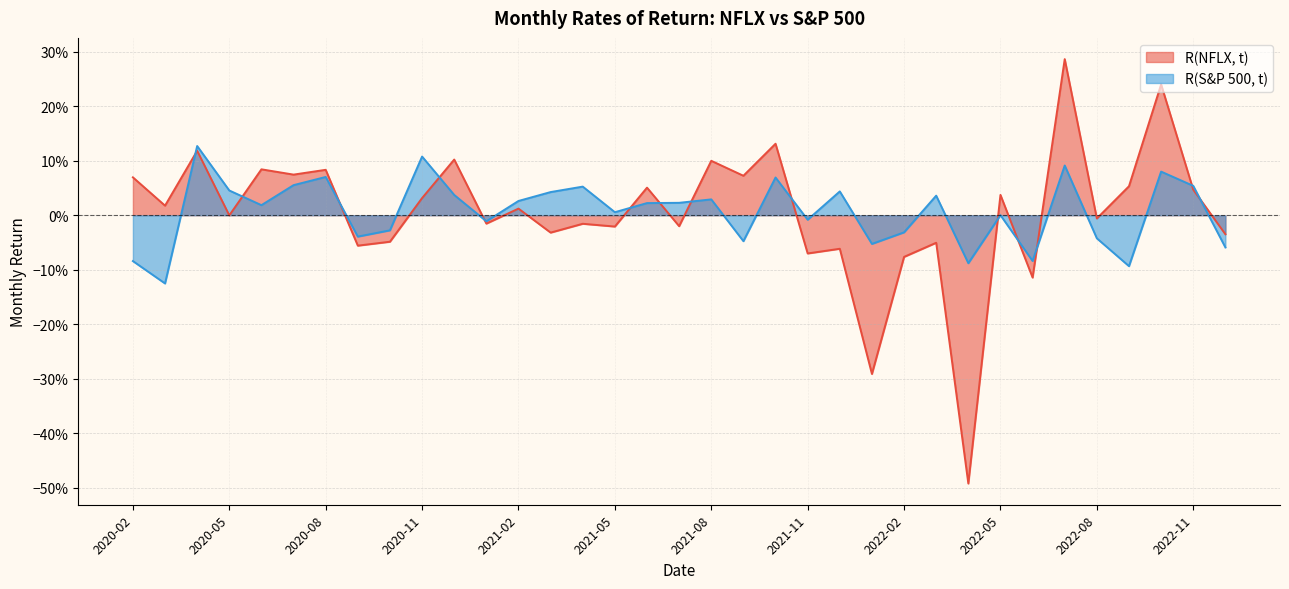

Which series has the widest spread of values?

R(NFLX, t)